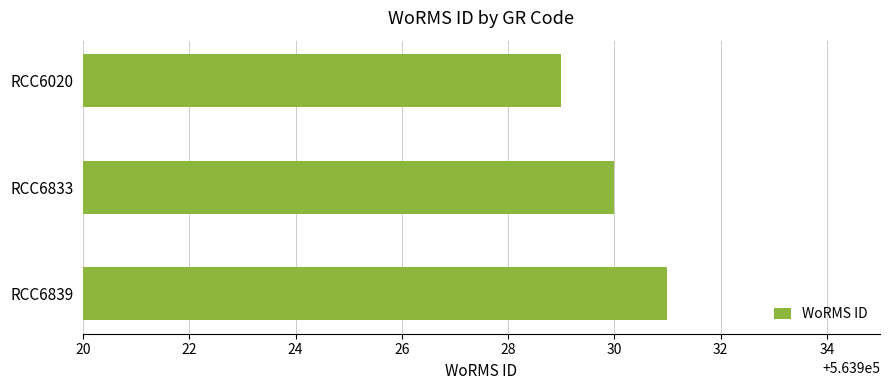

At which category does the chart reach its peak across all series?

RCC6839